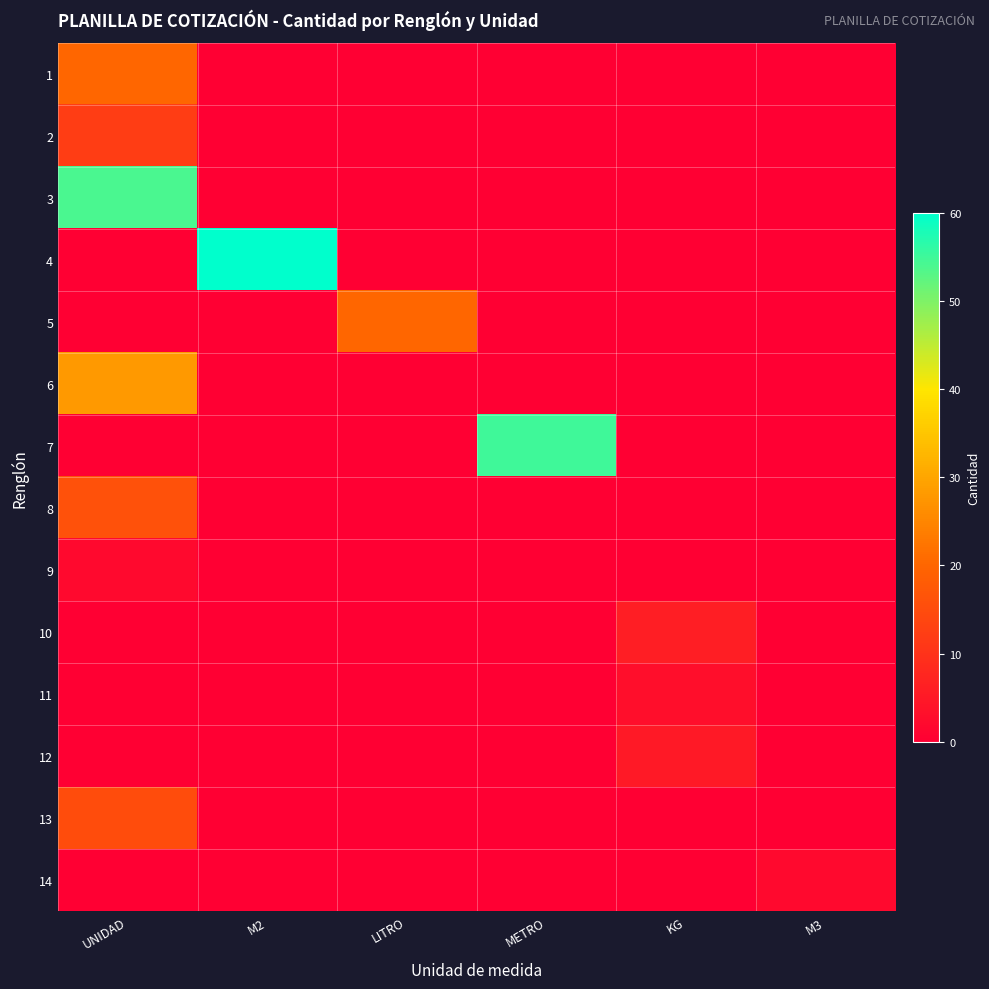

How many categories are shown in the chart?

6